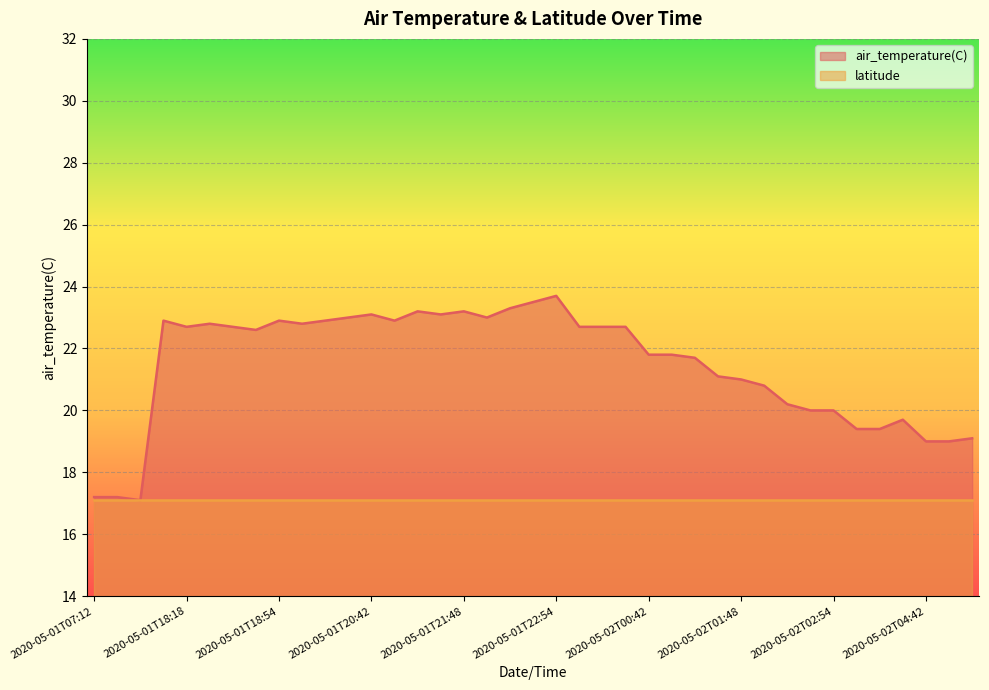

Count the number of categories in the chart.

39